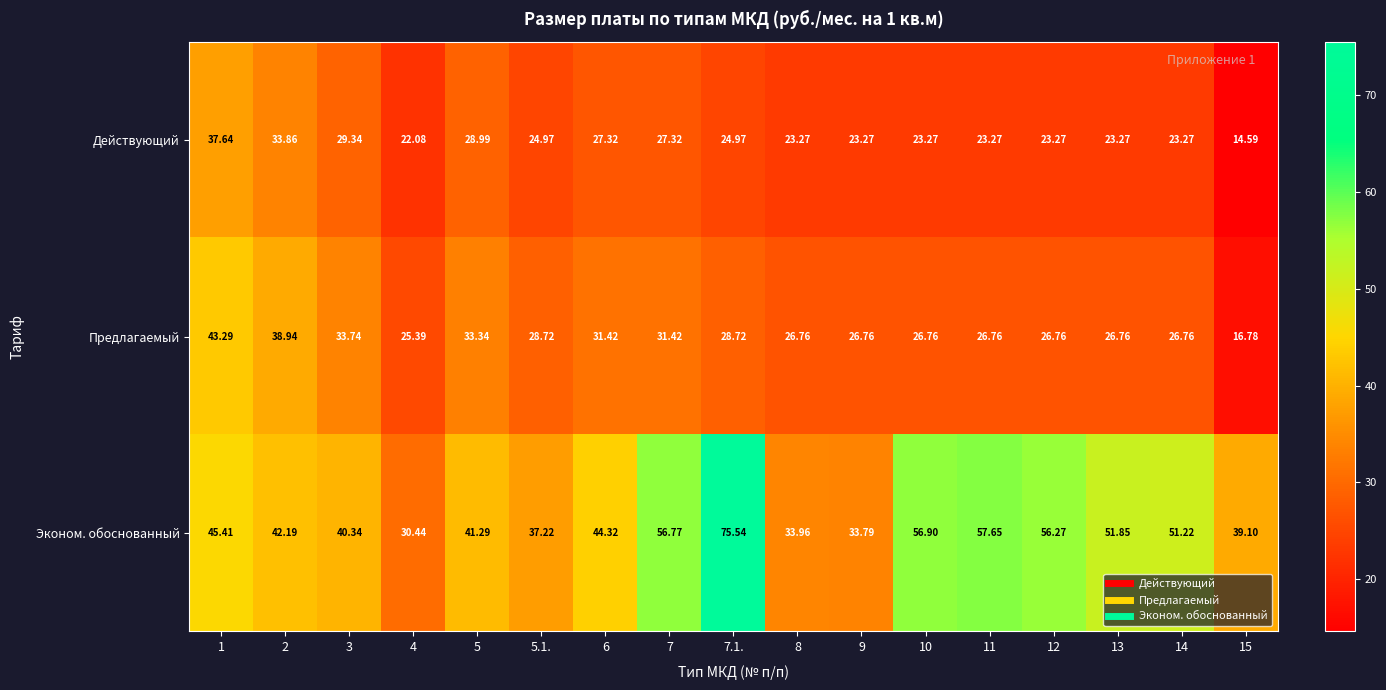

Count the number of data series in this chart.

3